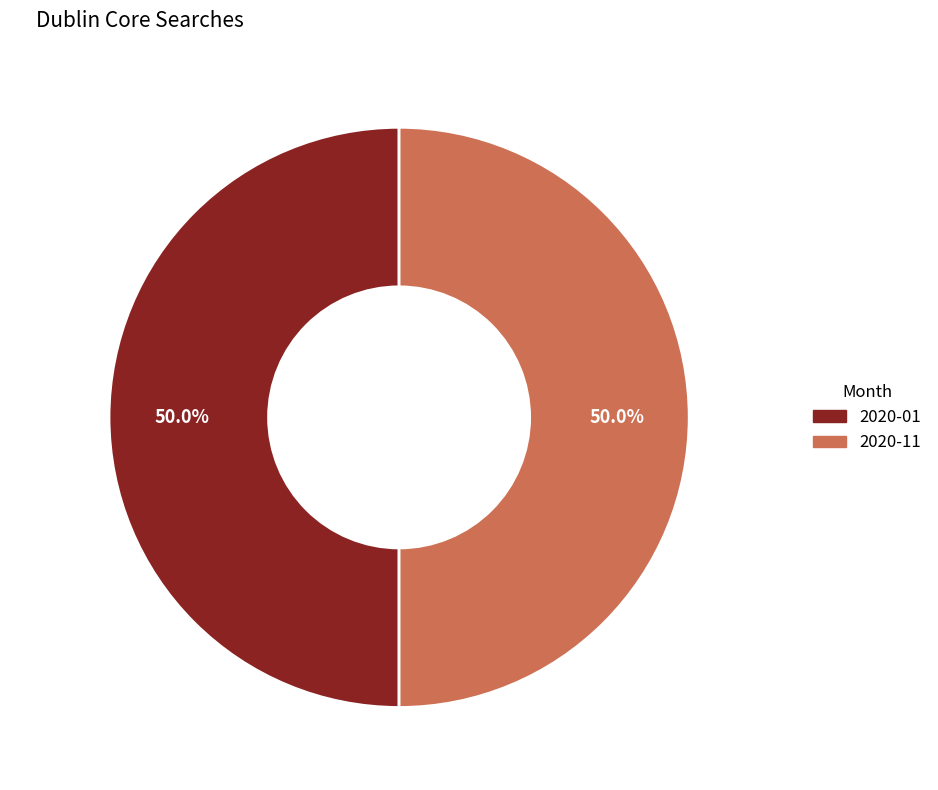

Do 2020-11 and 2020-01 together represent more than half of the pie?

Yes